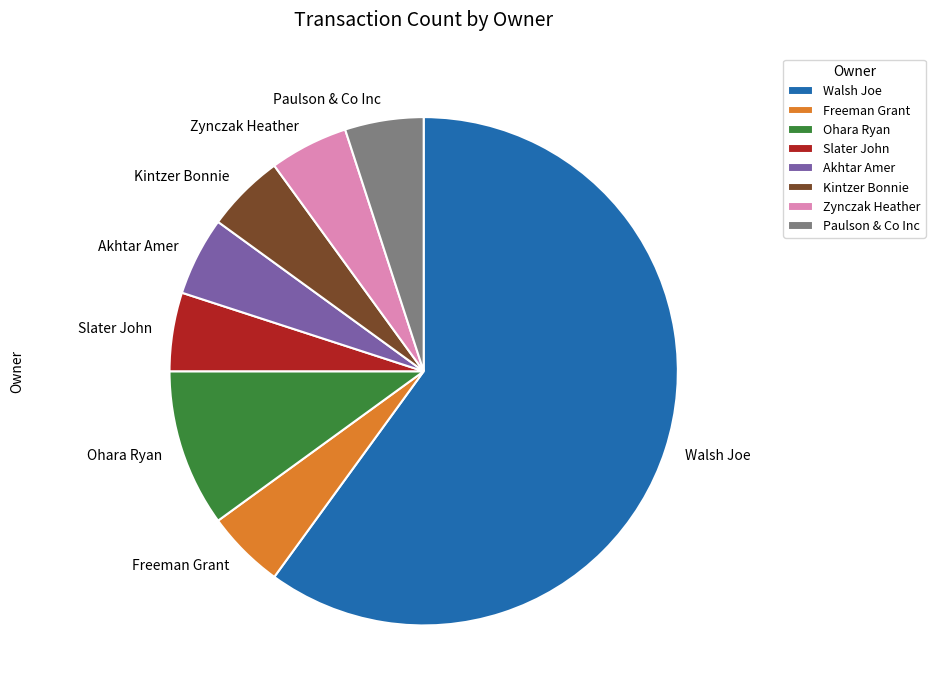

Is it true that Akhtar Amer is 11% of the pie?

False